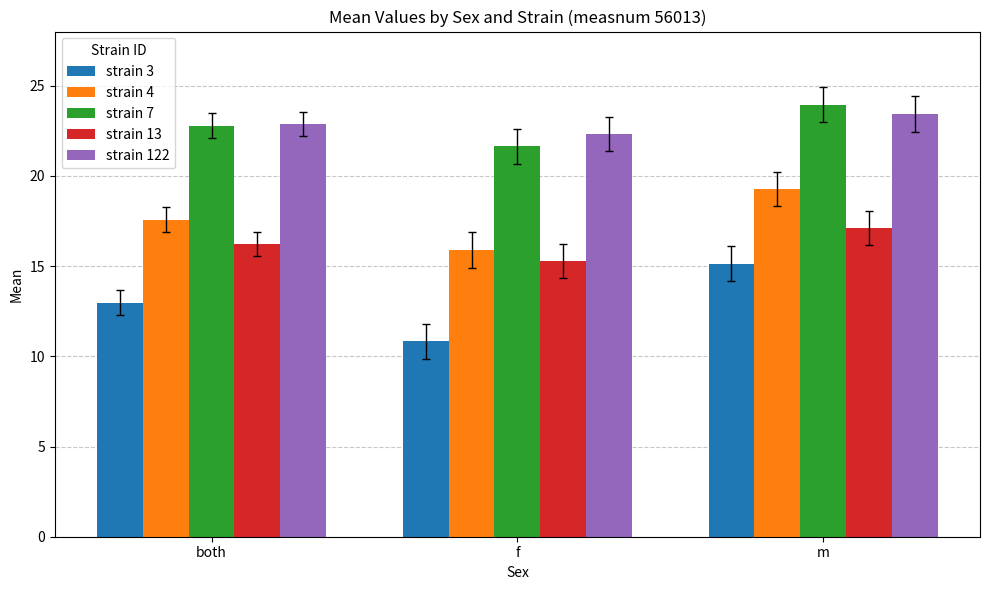

What are all the series names shown in the legend?

strain 3, strain 4, strain 7, strain 13, strain 122